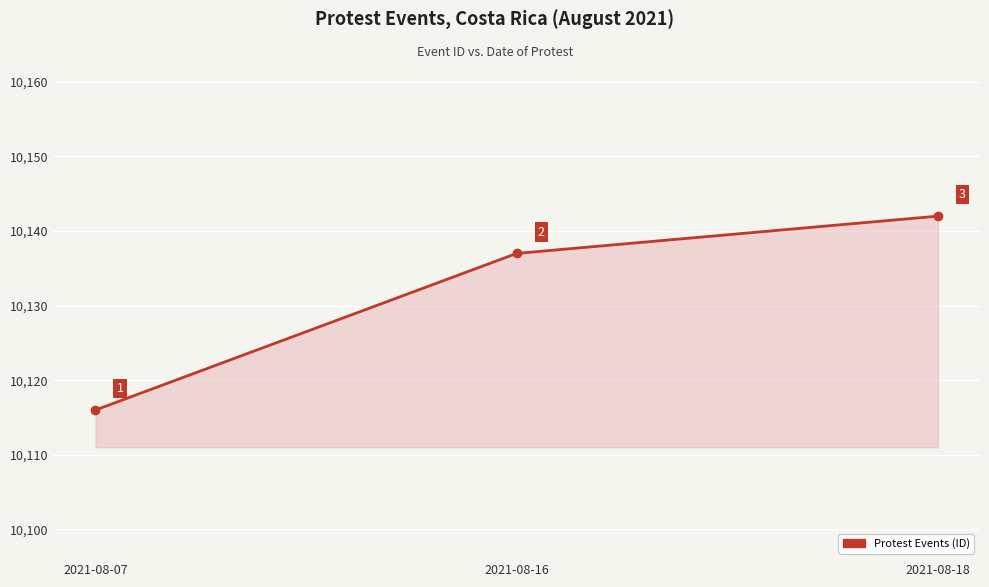

Does the chart have visible grid lines?

Yes